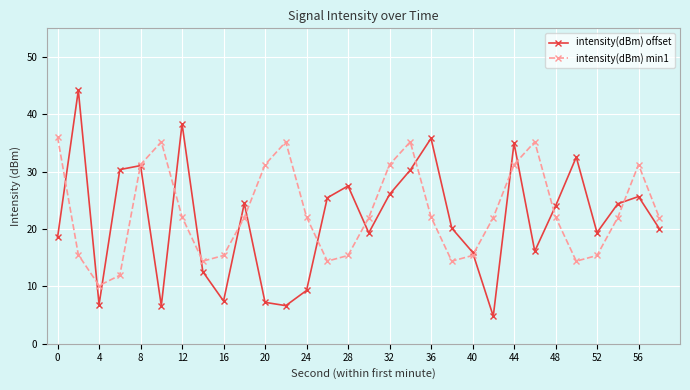

List the series in order of their peak value, lowest first.

intensity(dBm) min1, intensity(dBm) offset